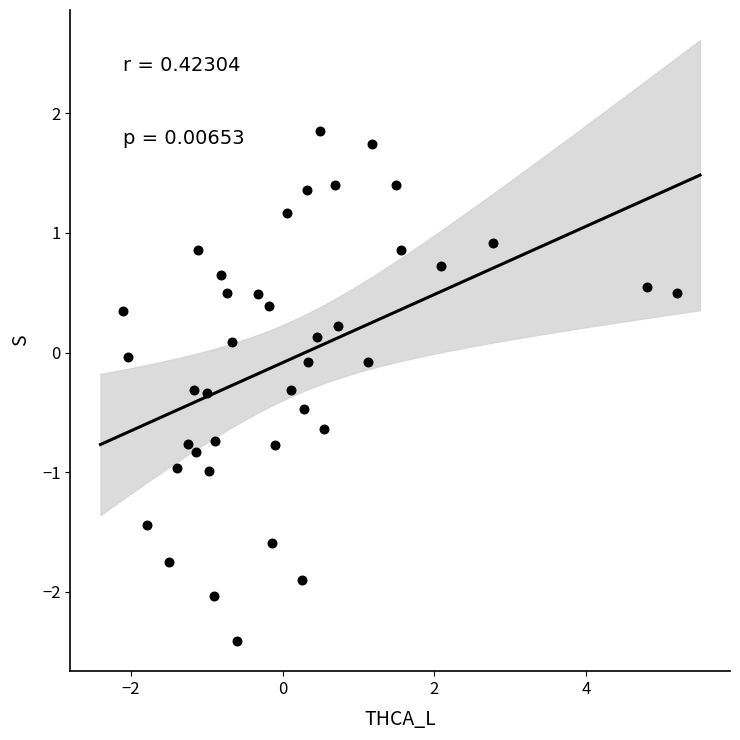

What is the range of X values (max minus min)?

7.3